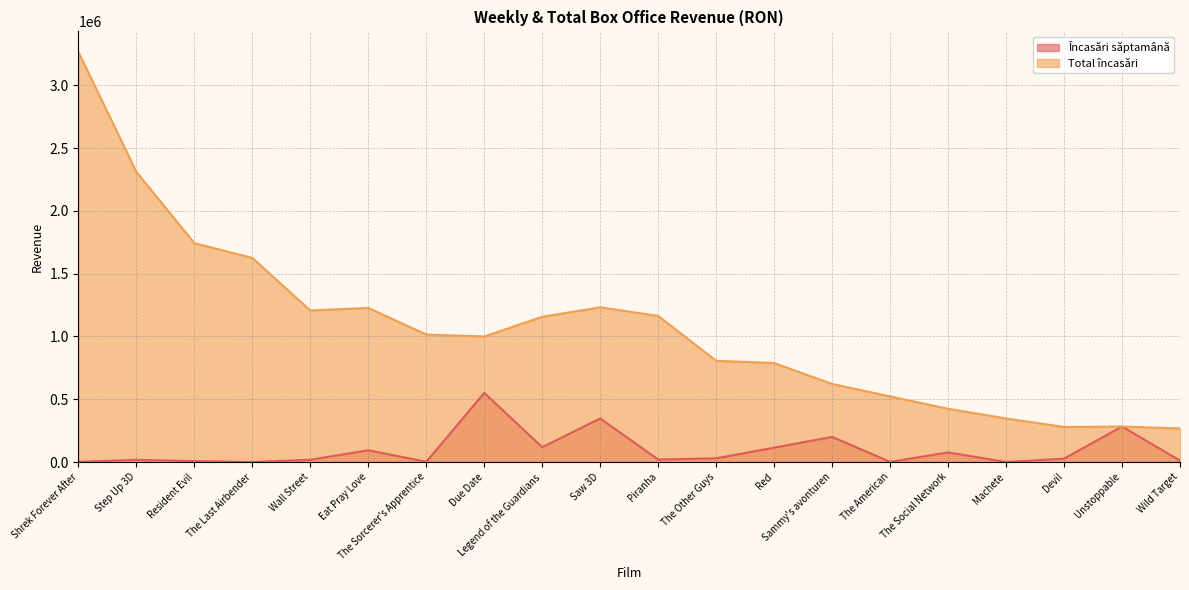

Is it true that Încasări săptamână equals 358039.1 at Sammy's avonturen?

False